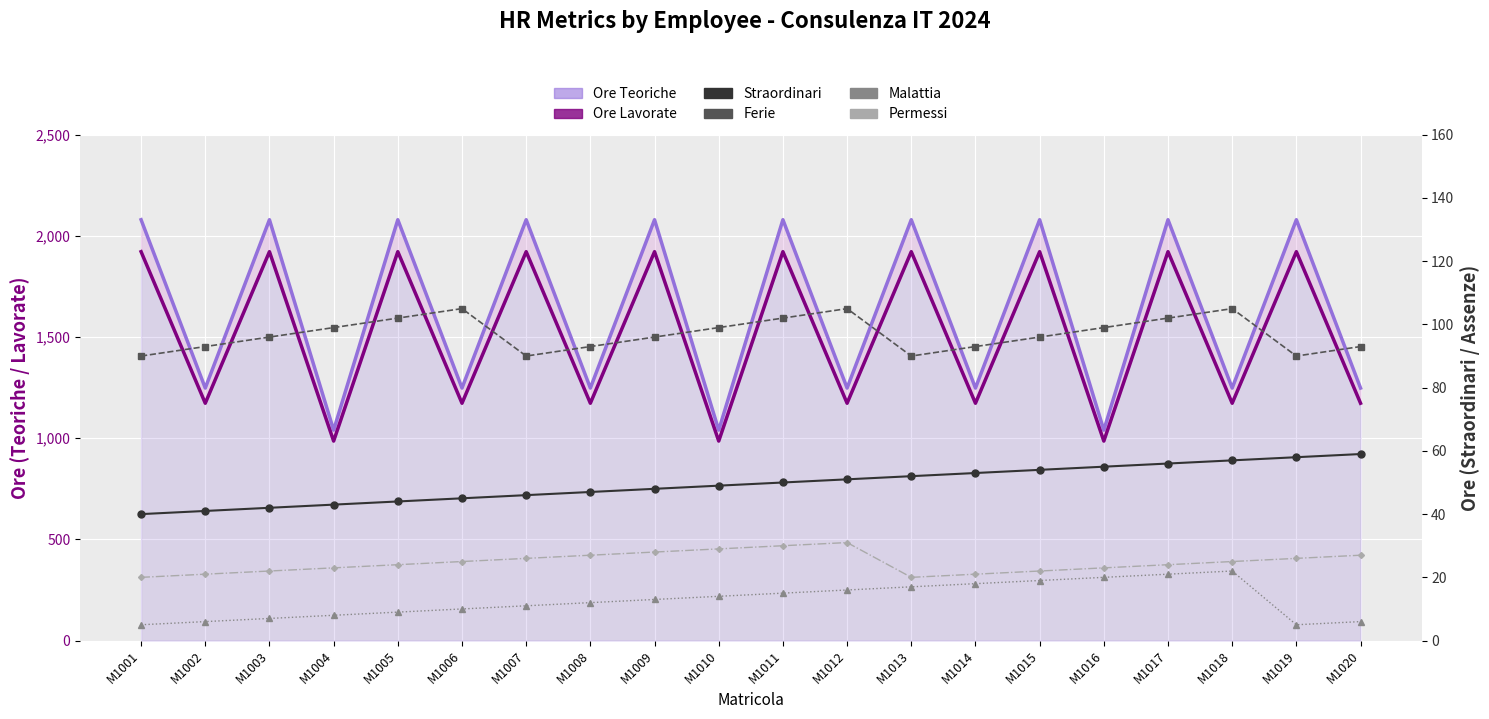

What is the difference between the maximum and minimum values in the Malattia series?

17